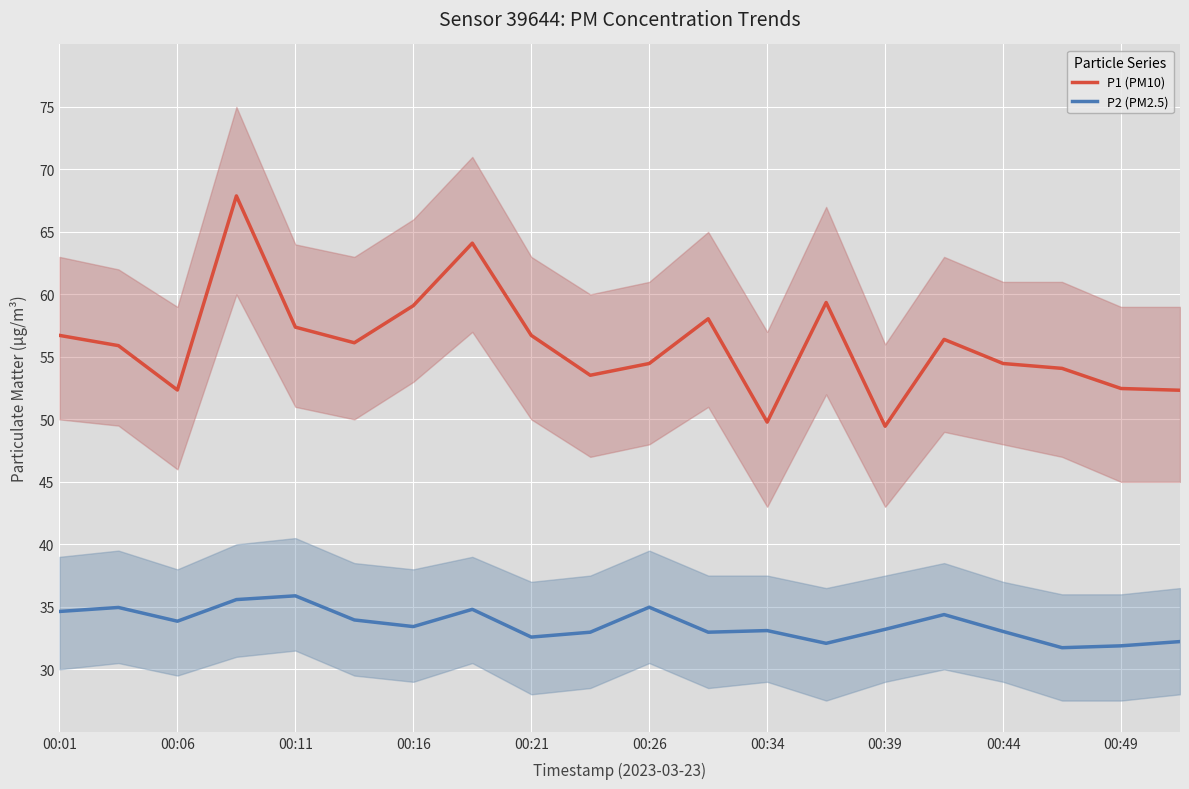

Is it true that P2 (PM2.5) equals 31.9 at 00:49?

True